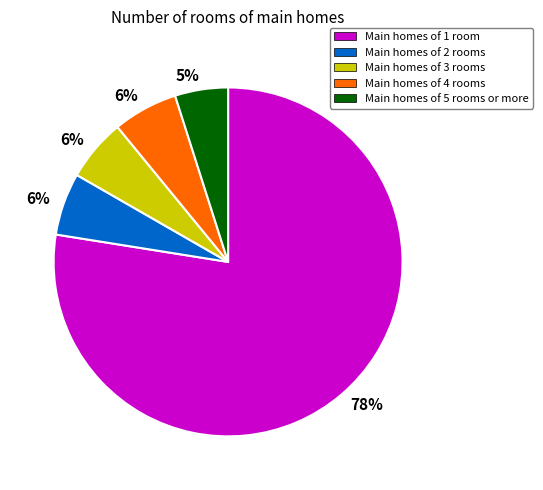

Does any single category account for the majority?

Yes